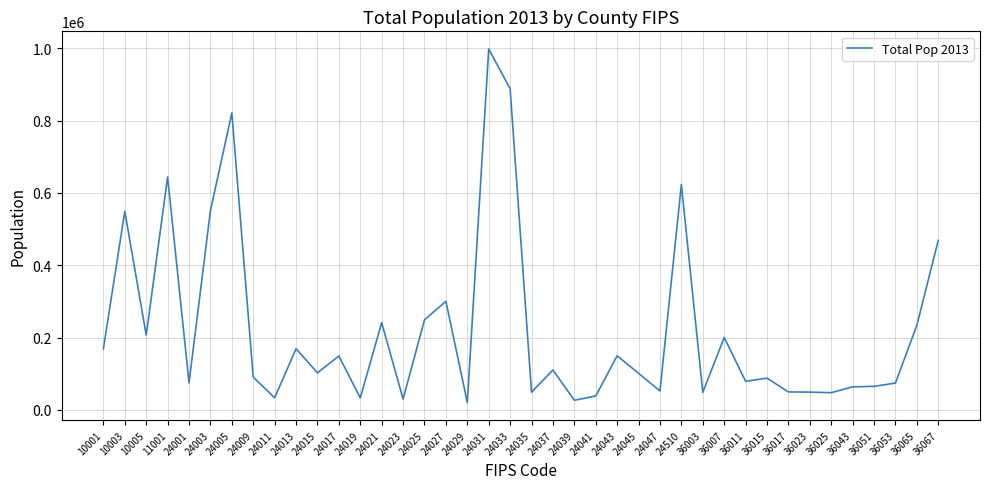

What is the change in value from 36043 to 36053?

+10366.9